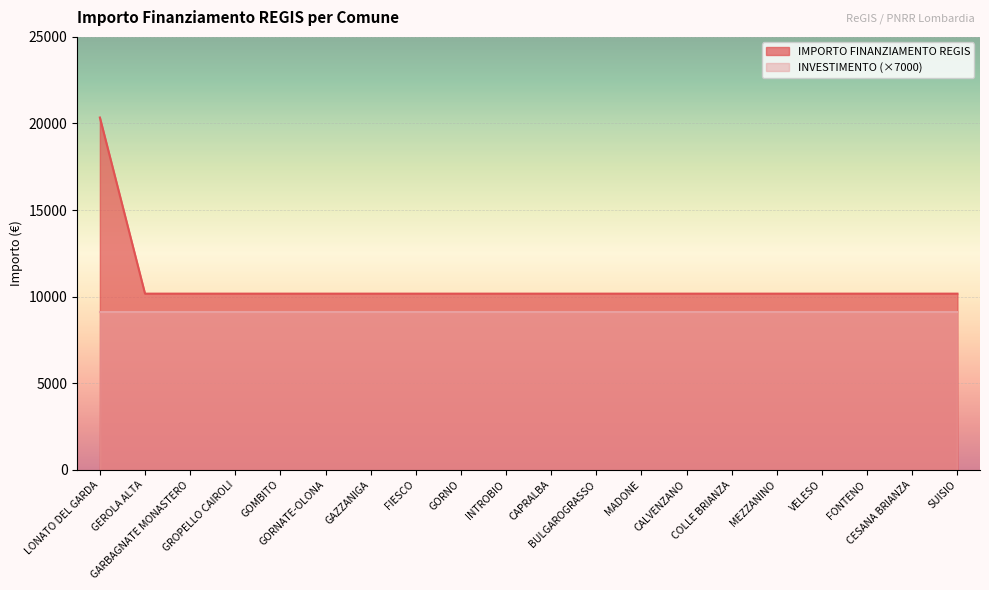

Is it true that the value at MEZZANINO is 10172?

True